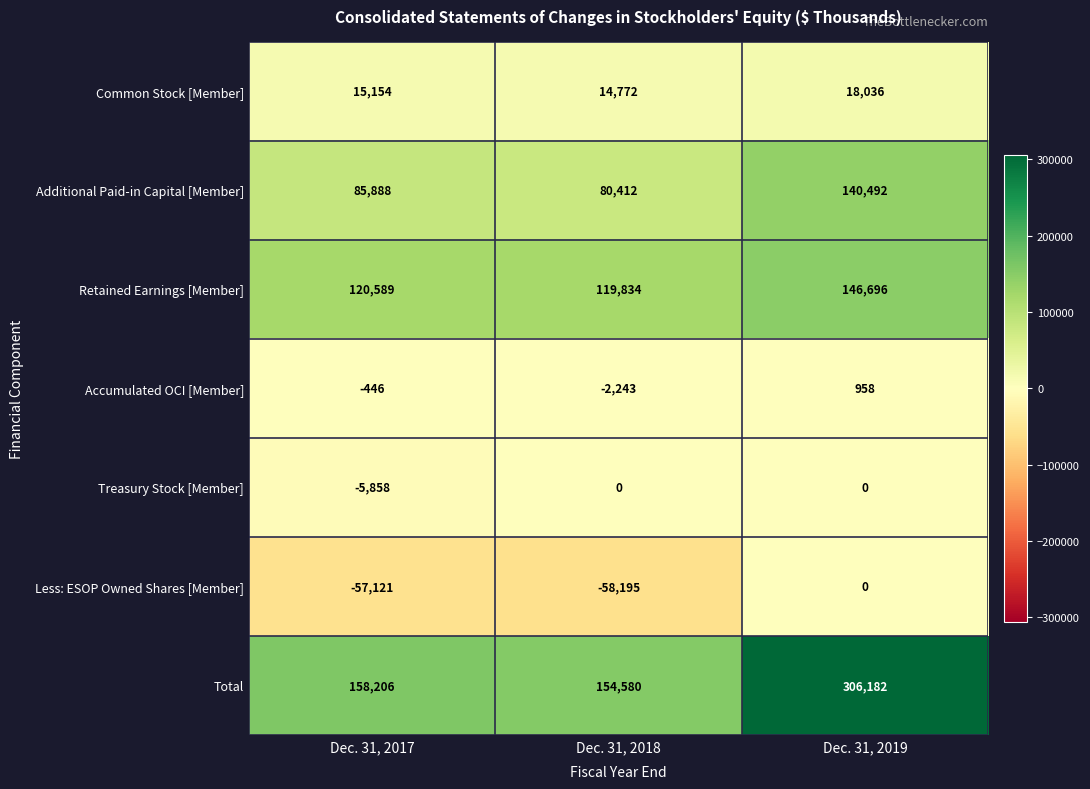

Which series changed the most between Dec. 31, 2017 and Dec. 31, 2019?

Total